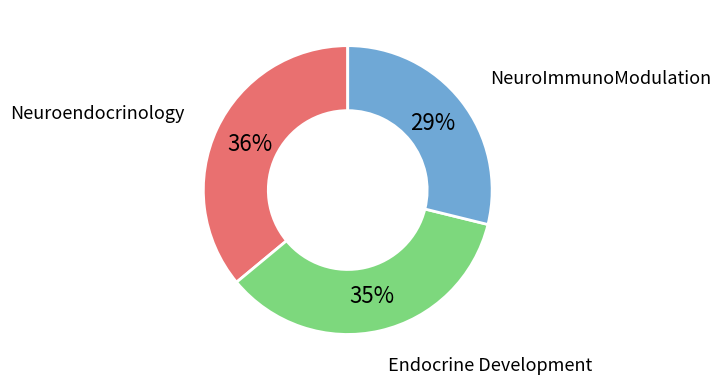

How many slices are in this pie chart?

3